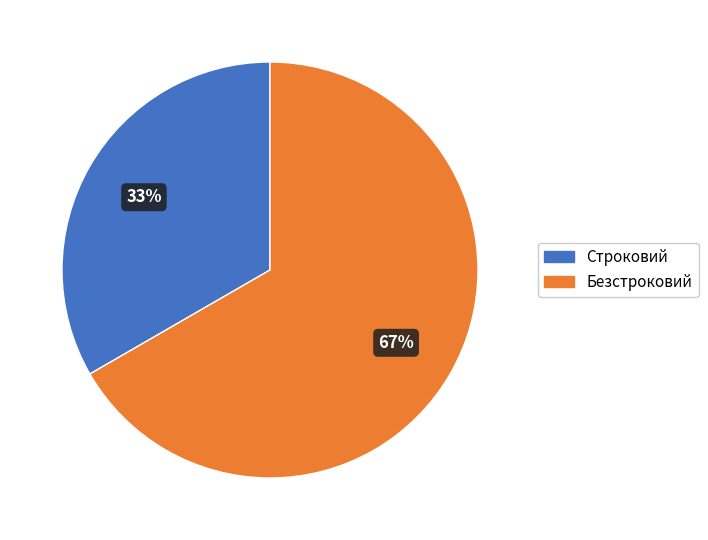

What is the smallest slice in the pie chart?

Строковий